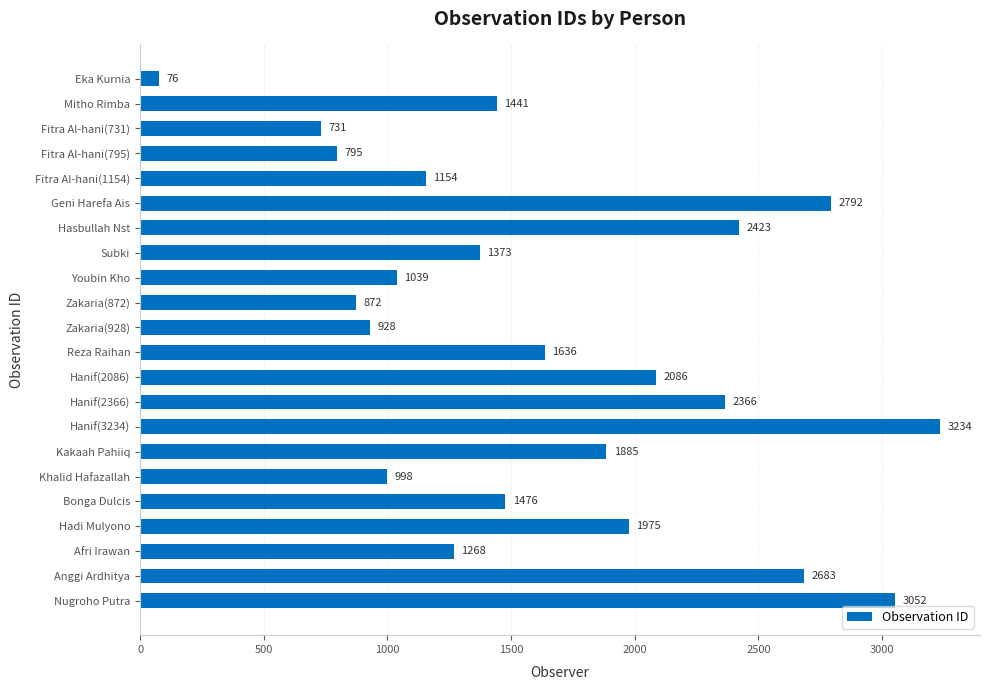

Which category has the highest value across all series?

Hanif(3234)